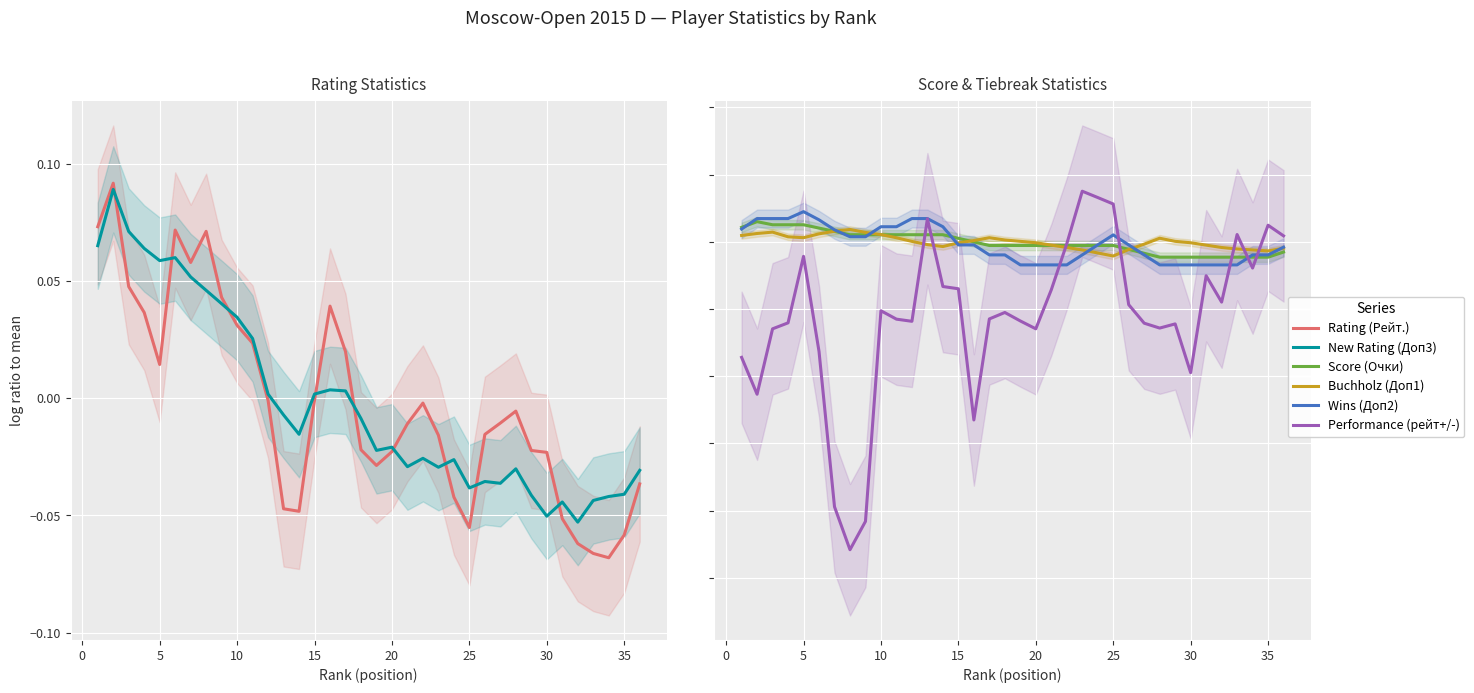

How many interior local valleys does the Rating (Рейт.) series have?

6